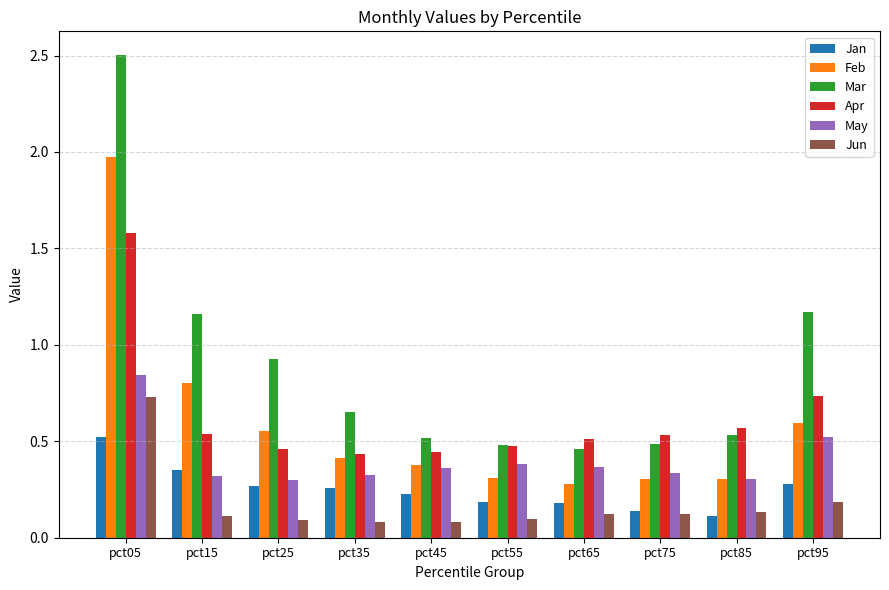

Count the Feb values in the range 0 to 1.

9